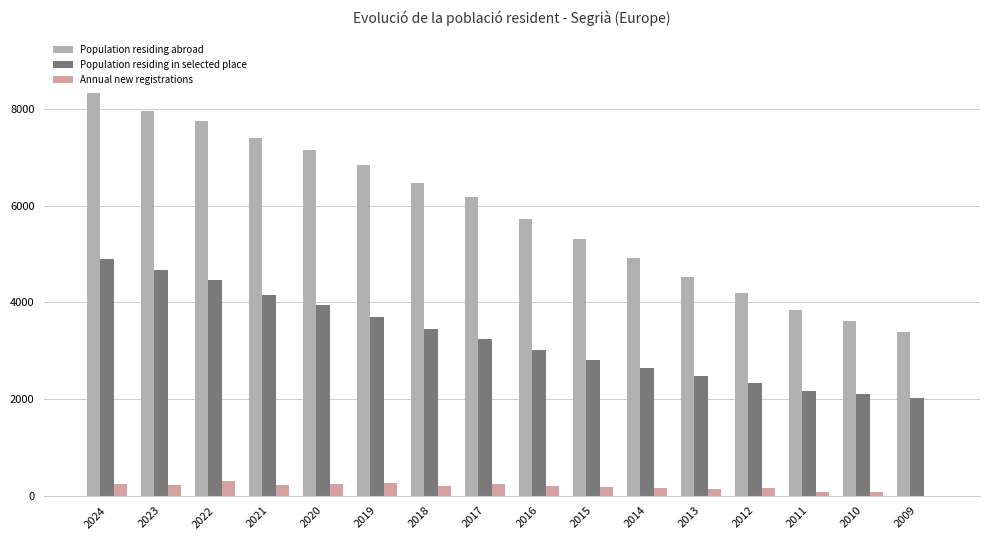

How many data points does each series have?

16